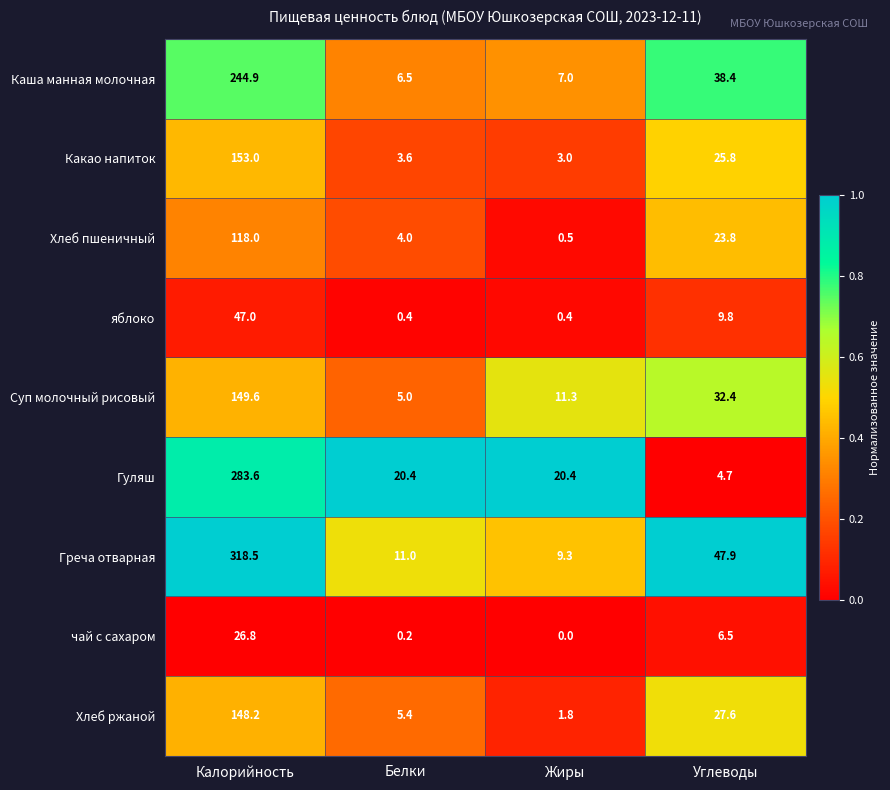

What is the sum of all Какао напиток values?

185.4